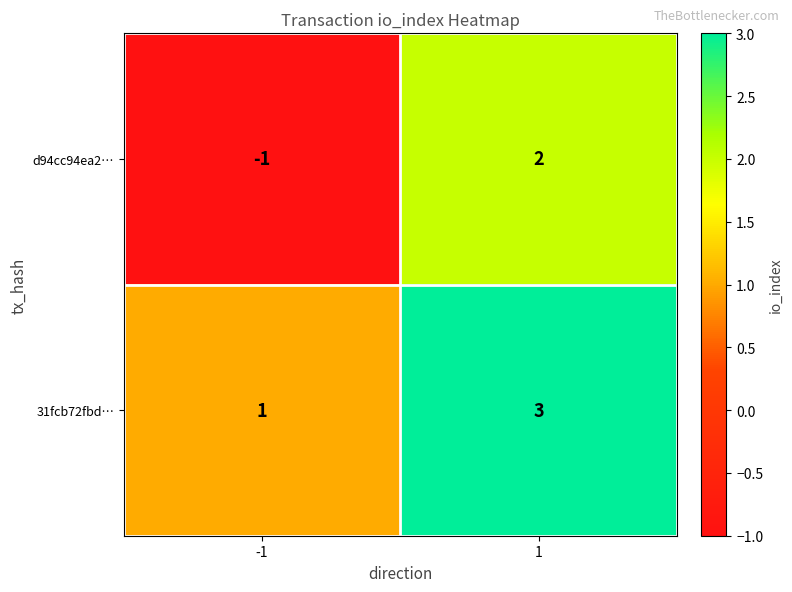

Is the value of d94cc94ea2… at -1 greater than the value of 31fcb72fbd… at 1?

No